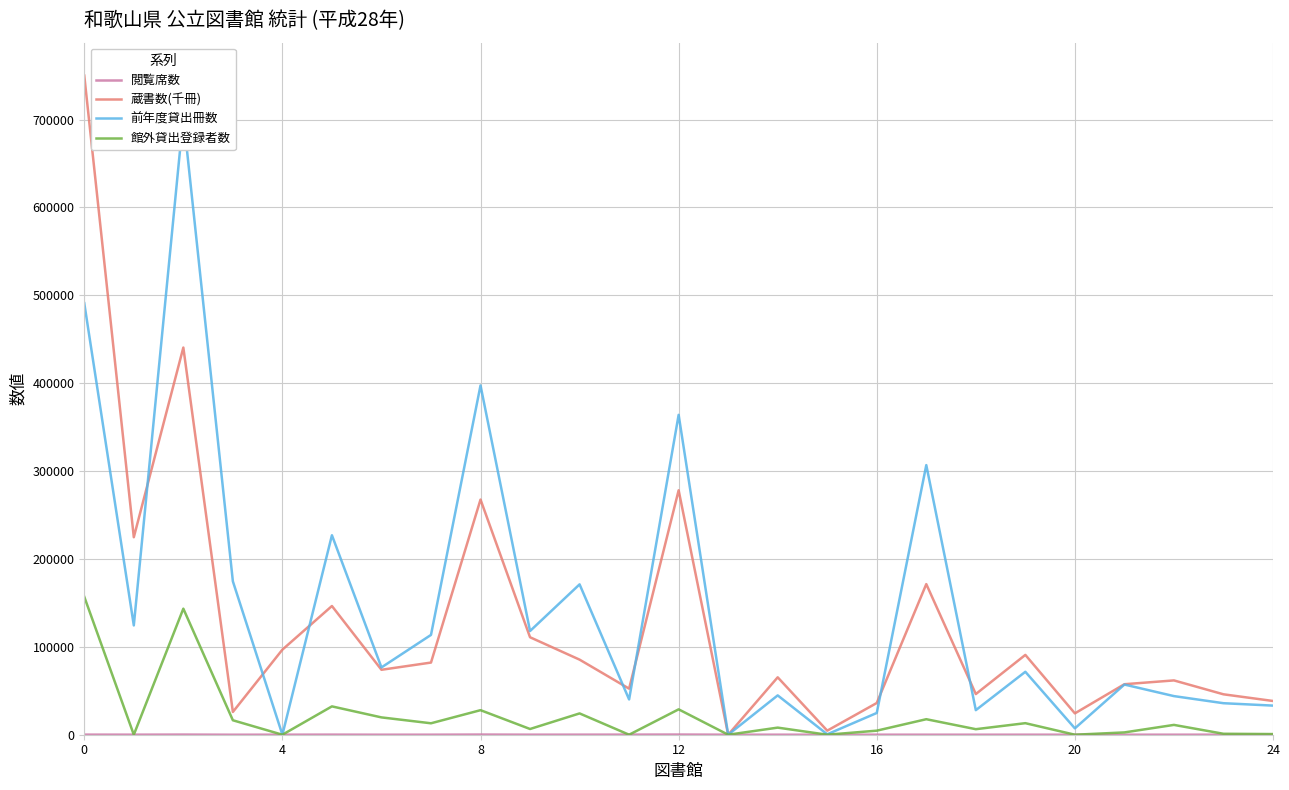

Count the number of categories in the chart.

25